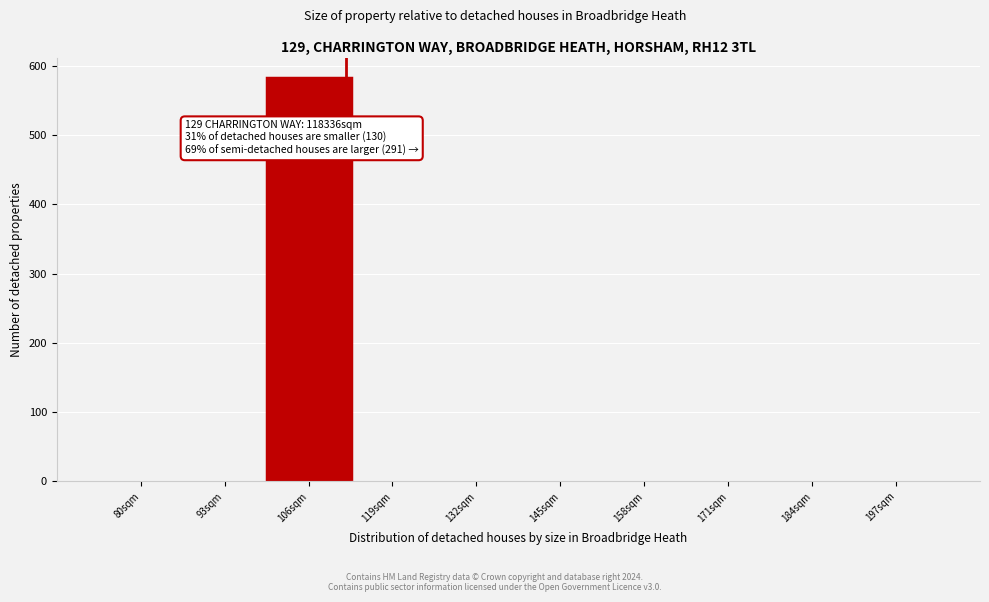

Reading left to right, transcribe all the data shown in this chart.

80sqm=0	93sqm=0	106sqm=583	119sqm=0	132sqm=0	145sqm=0	158sqm=0	171sqm=0	184sqm=0	197sqm=0